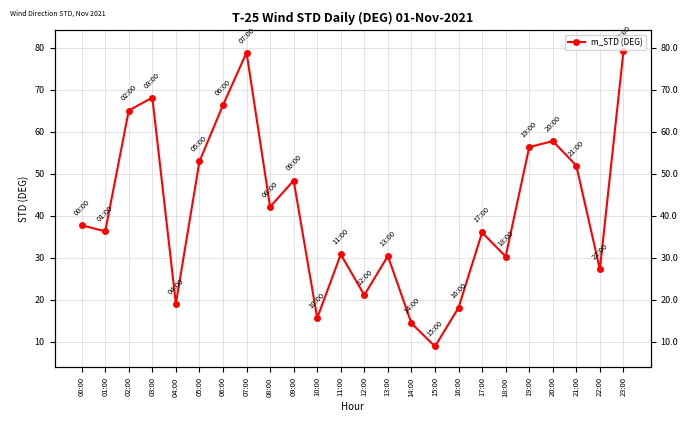

At which label does the data first exceed 37?

00:00